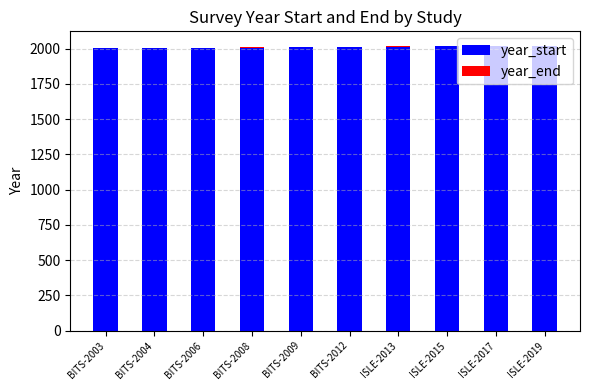

The year_start series shows 1082 at ISLE-2015. True or false?

False